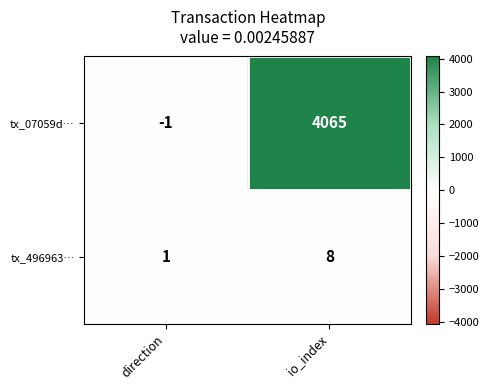

Which category has the lowest value in the tx_496963… series?

direction